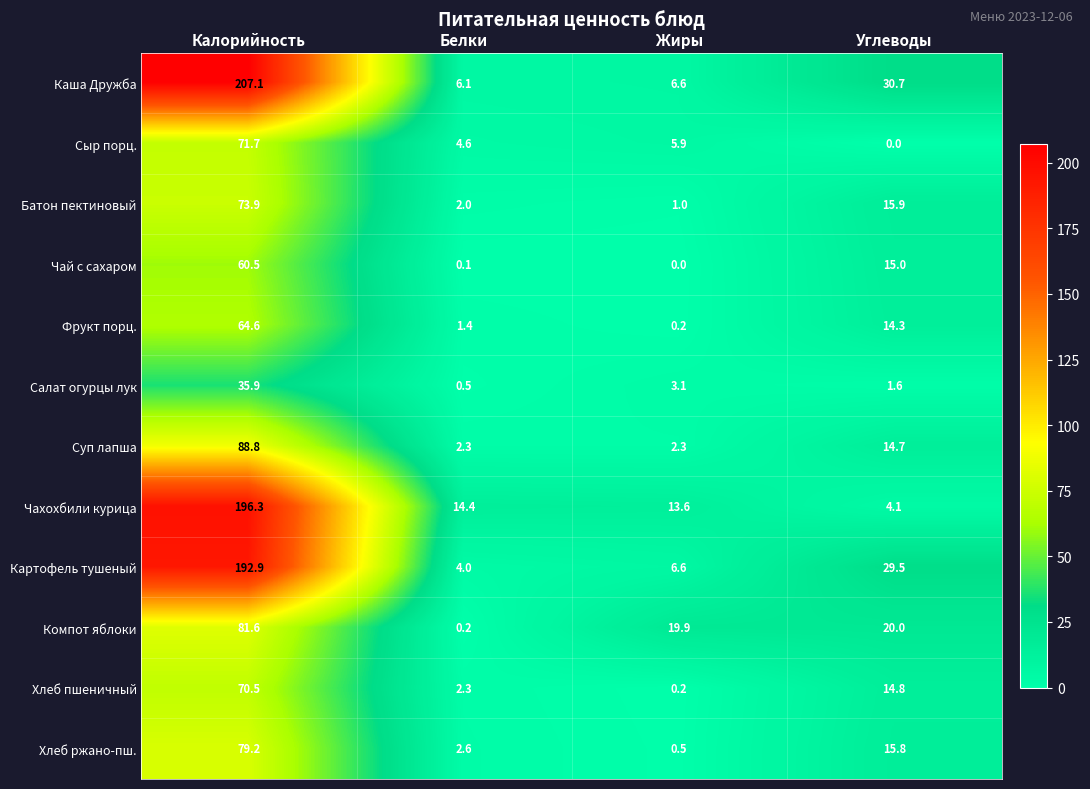

Which series has the widest spread of values?

Каша Дружба